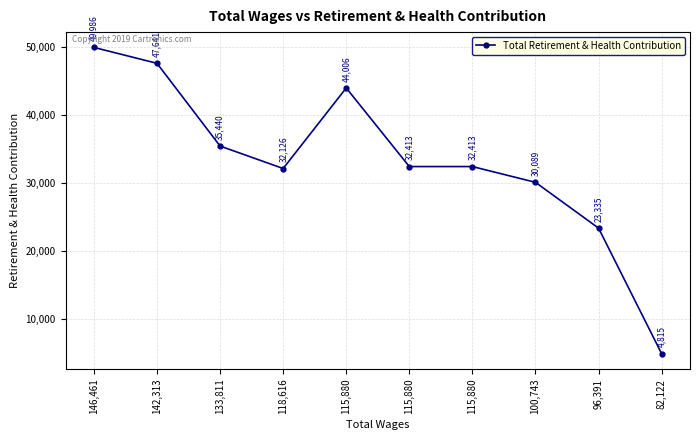

List the labels in order of value, smallest first.

82,122, 96,391, 100,743, 118,616, 115,880, 115,880, 133,811, 115,880, 142,313, 146,461